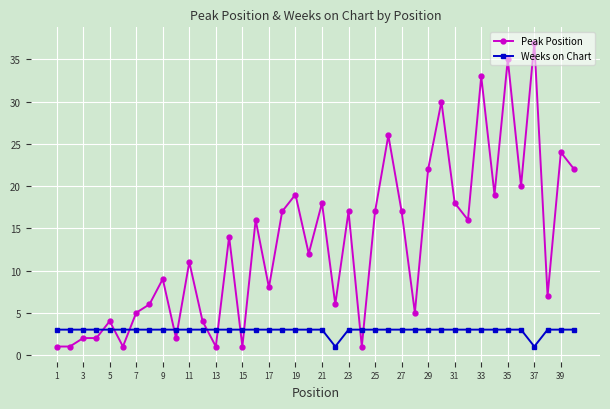

Which series has the largest total across all categories?

Peak Position